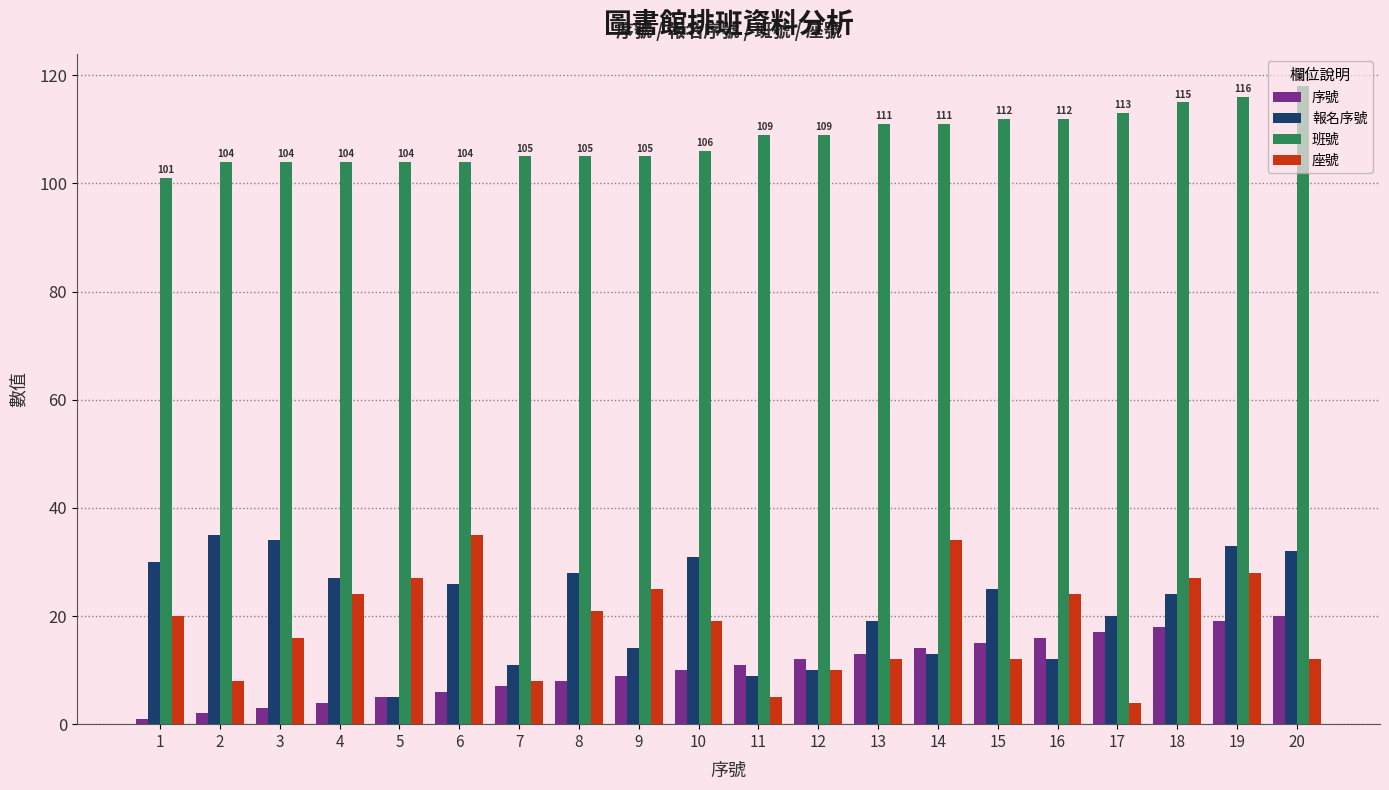

What is the sum of all 序號 values?

210